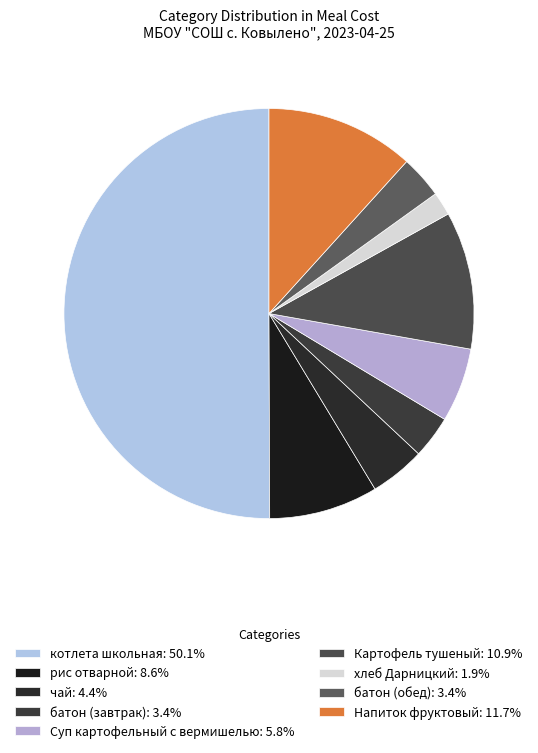

The хлеб Дарницкий slice represents 9% of the pie. True or false?

False